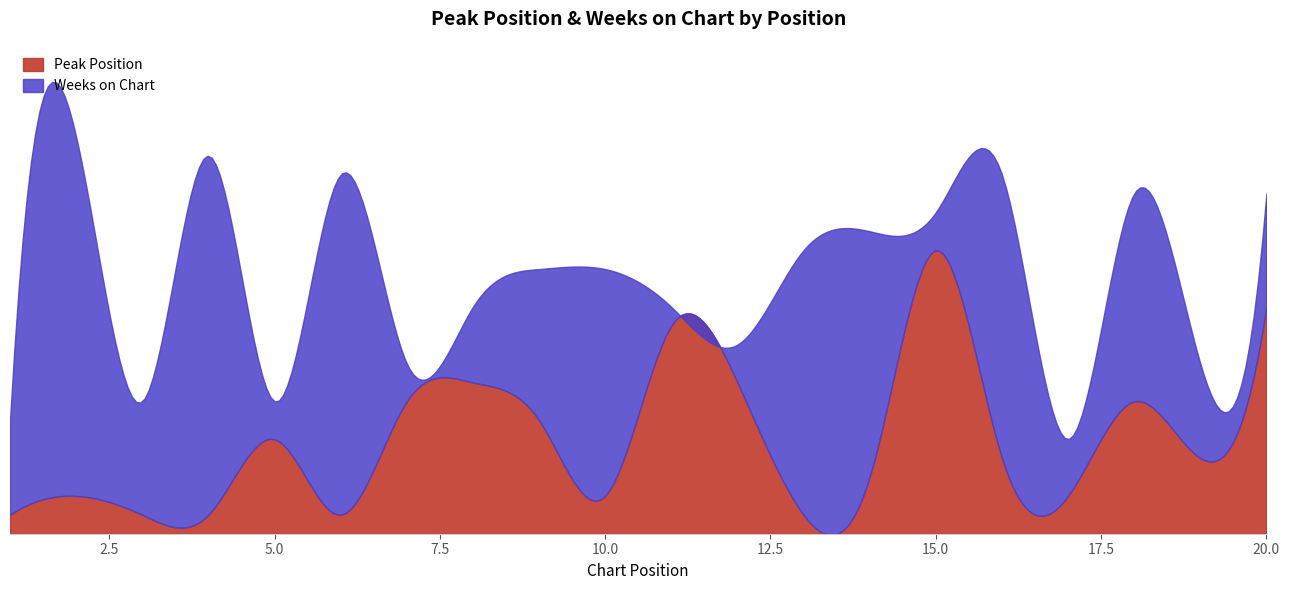

Is it true that Peak Position equals 11 at 11?

True